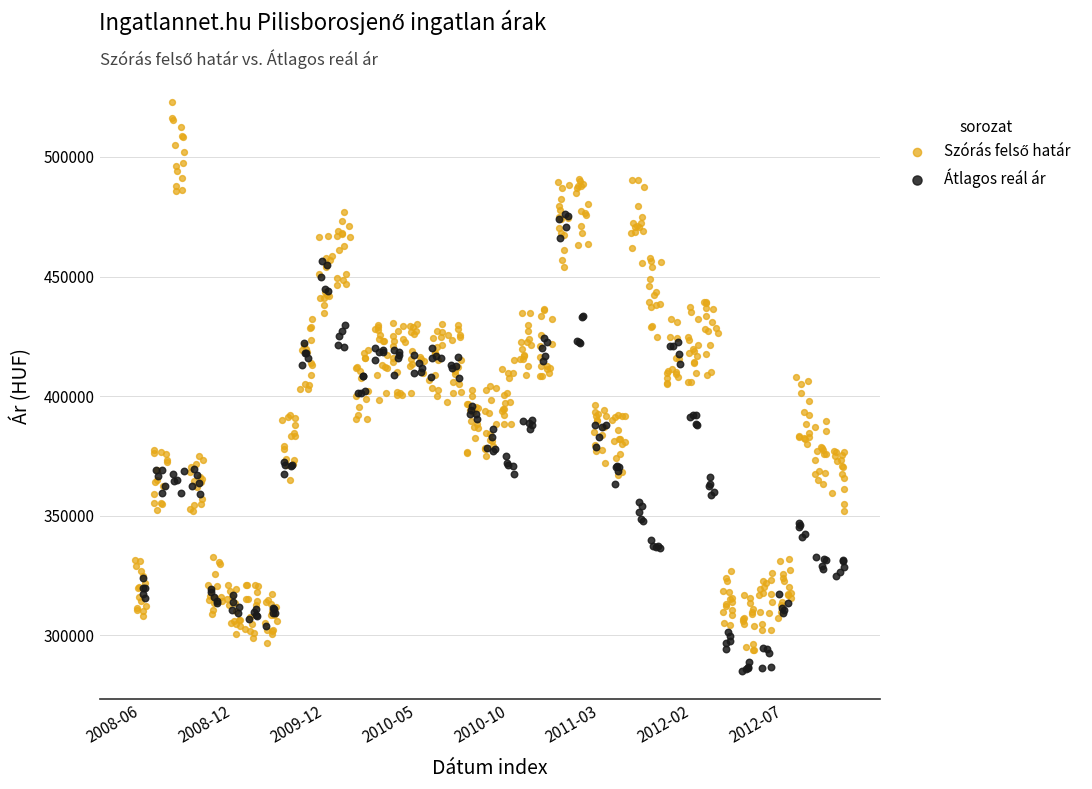

Which series contains the lowest Y value?

Átlagos reál ár